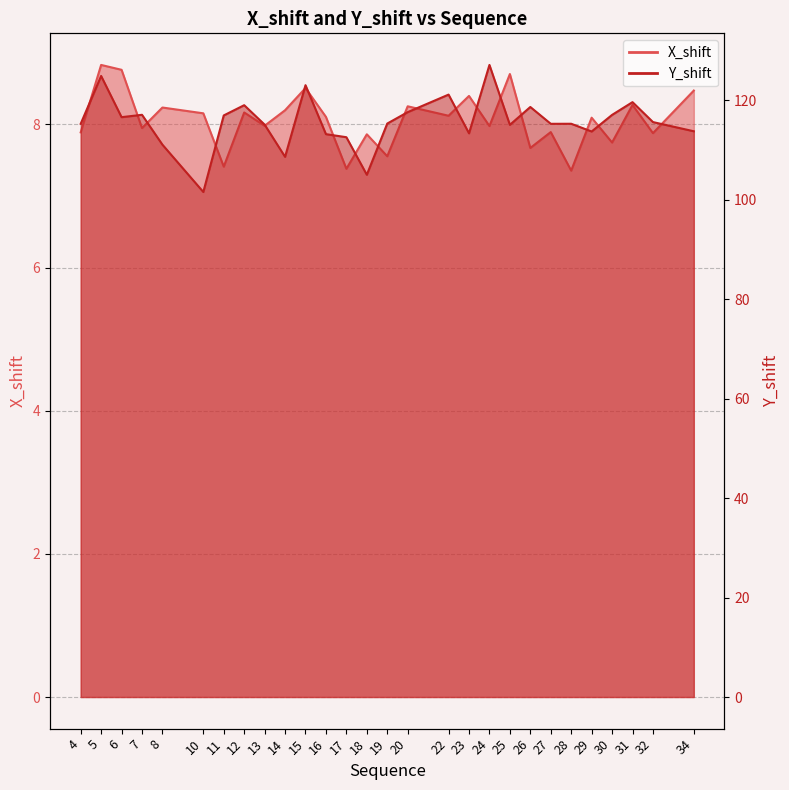

Where is the first local minimum for X_shift?

7